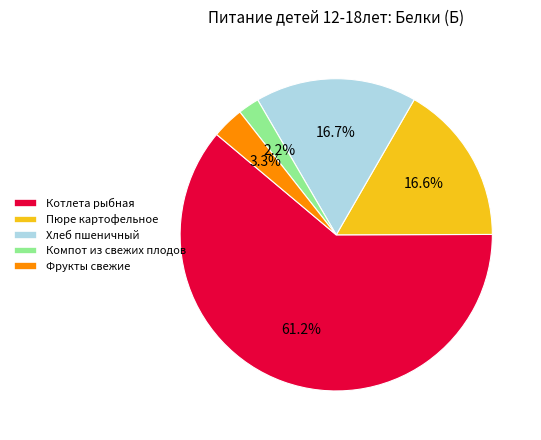

How many segments does this pie chart have?

5